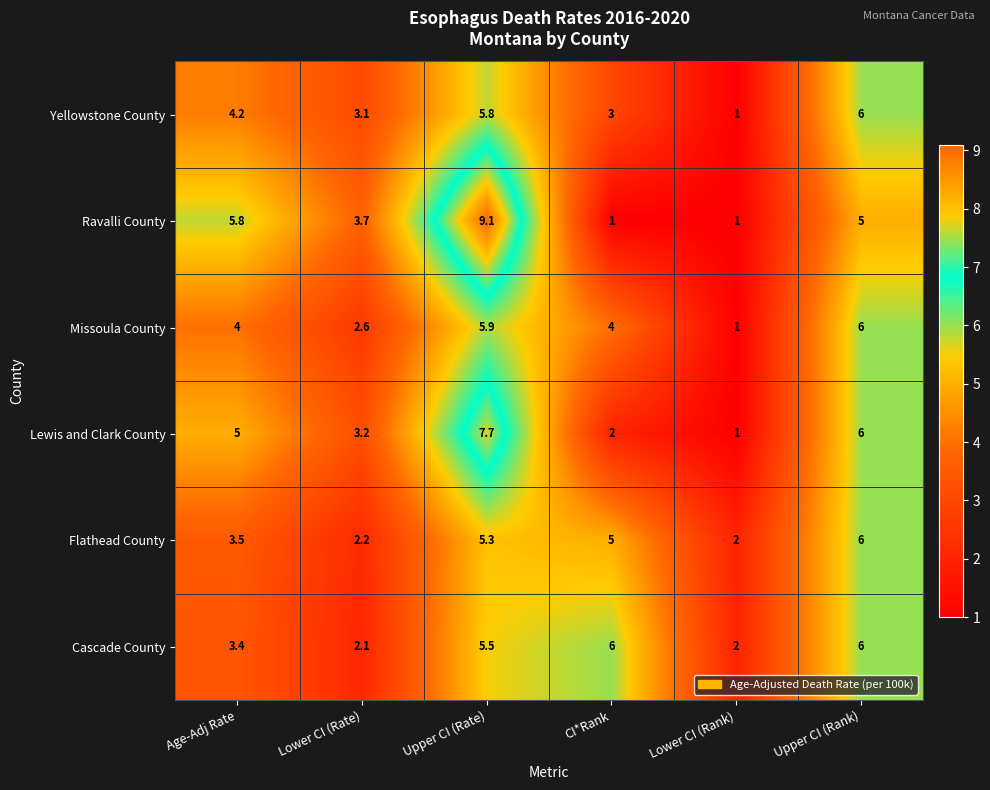

What is the maximum value for Lewis and Clark County?

7.7